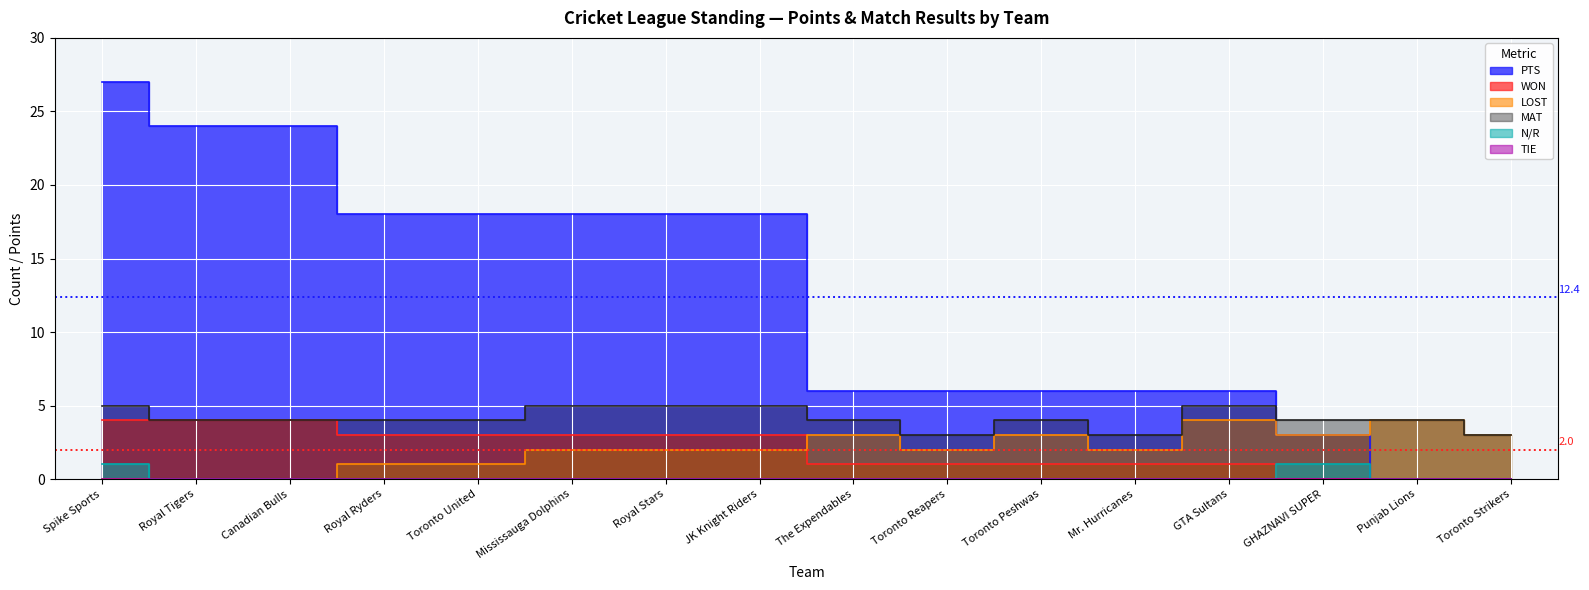

True or false: WON has more than 1 interior local peaks.

False